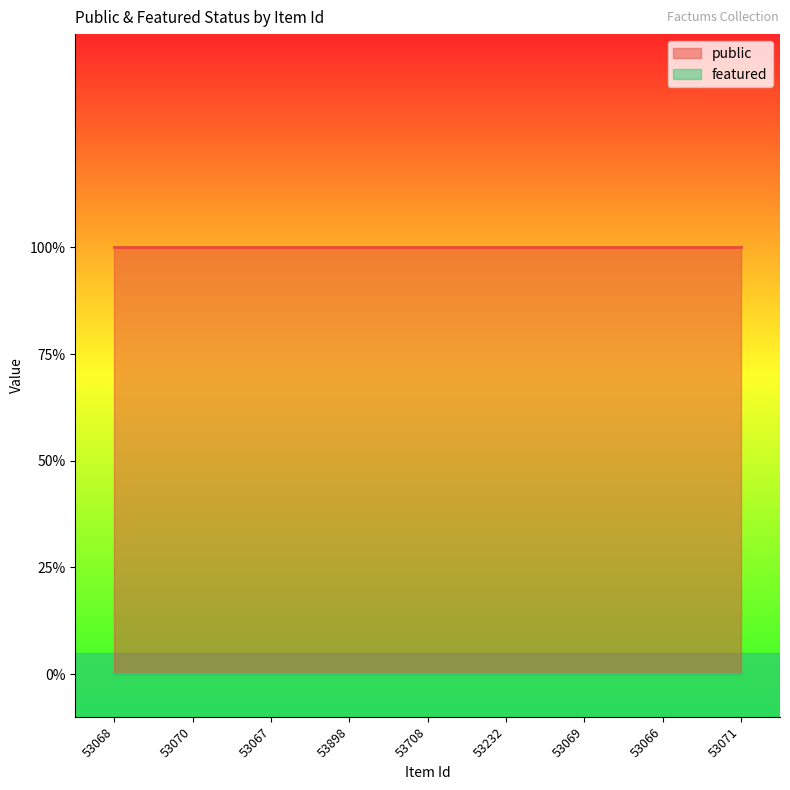

True or false: featured has more than 2 points higher than both neighbors.

False